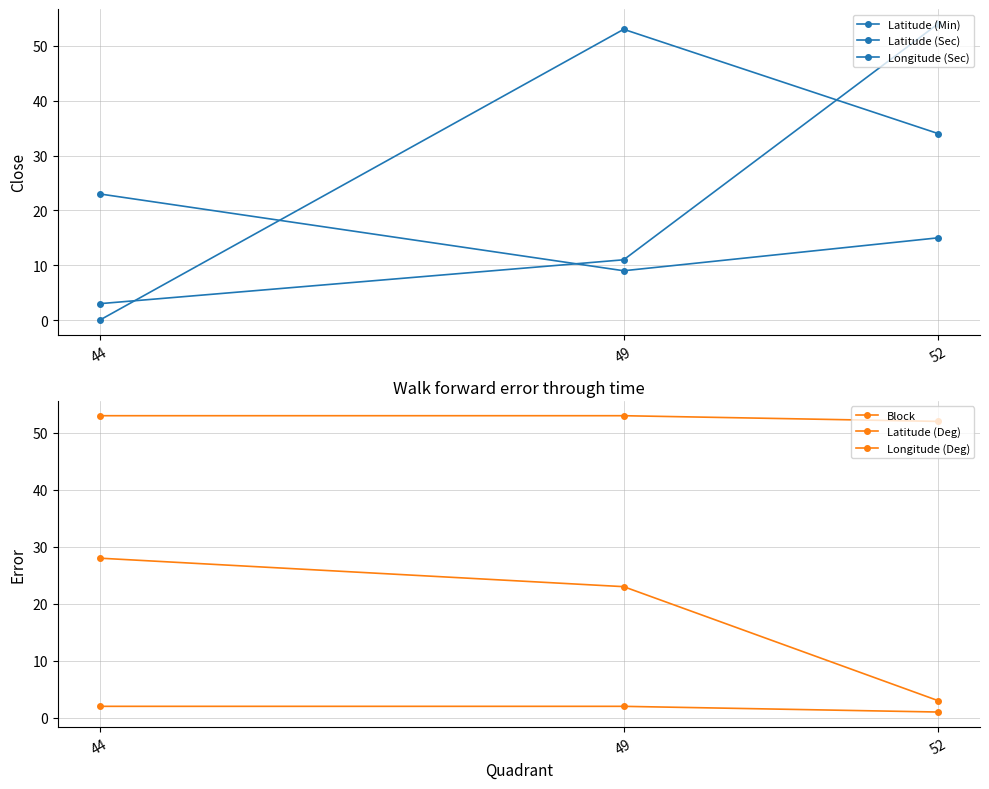

At which label is Longitude (Sec) closest to 16?

52